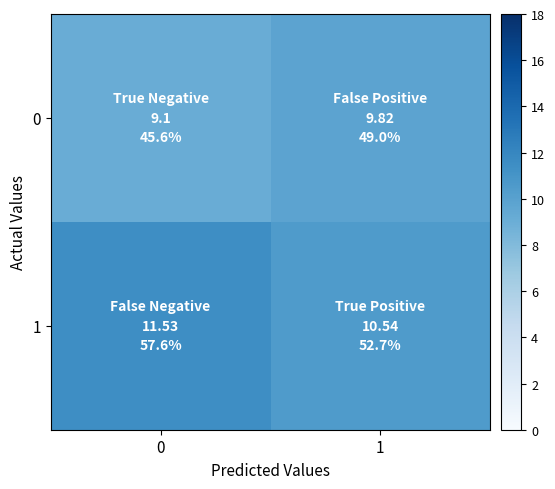

Reading left to right, extract all data points from this chart.

0: 0=9.1	1=9.8
1: 0=11.5	1=10.5